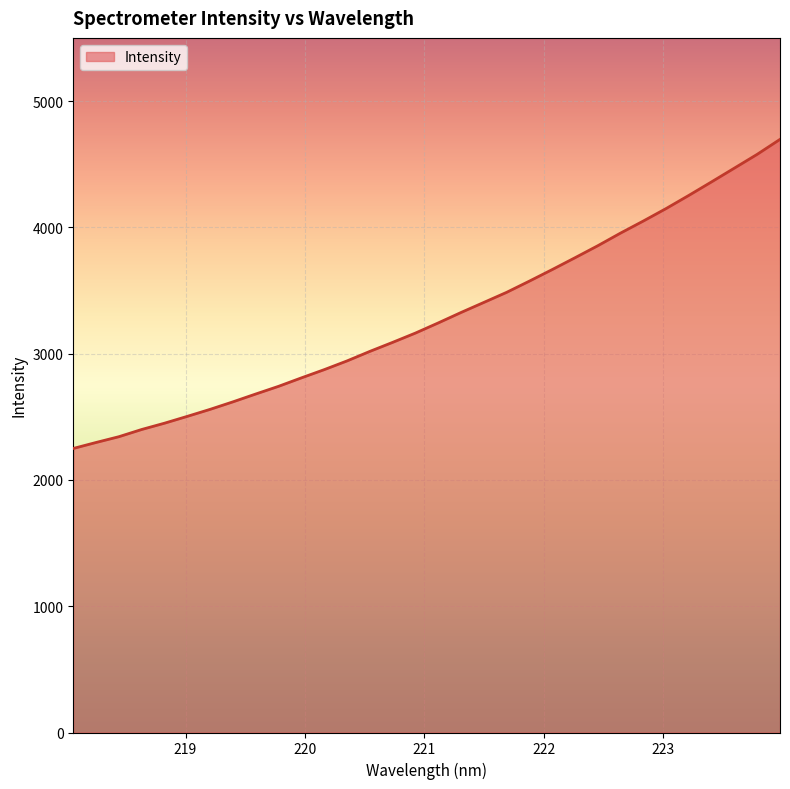

How many lines are shown in the chart?

1